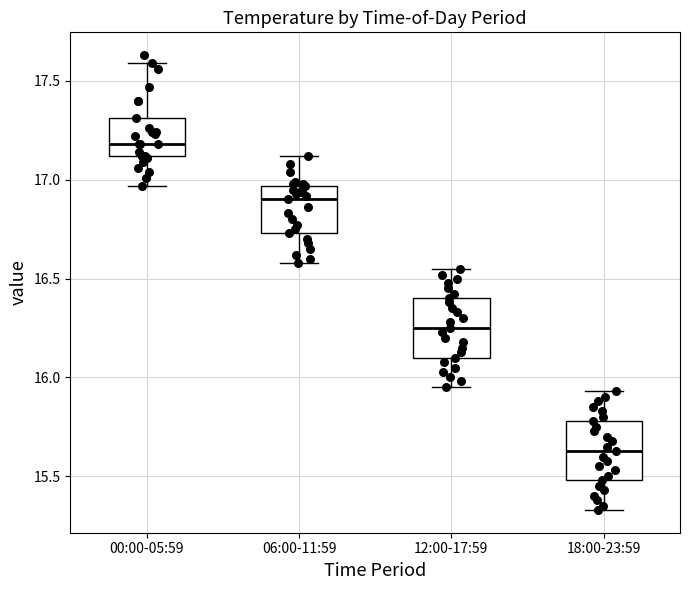

Reading left to right, transcribe this box plot: for each box, give where its median line is, the range the box spans, and where its two whiskers end, as read against the y-axis. The values are not printed on the chart, so give them approximately, as read against the axis.

00:00-05:59: median 17.20, box 17.10 to 17.30, whiskers 16.95 to 17.60
06:00-11:59: median 16.90, box 16.75 to 16.95, whiskers 16.60 to 17.10
12:00-17:59: median 16.25, box 16.10 to 16.40, whiskers 15.95 to 16.55
18:00-23:59: median 15.65, box 15.50 to 15.80, whiskers 15.35 to 15.95